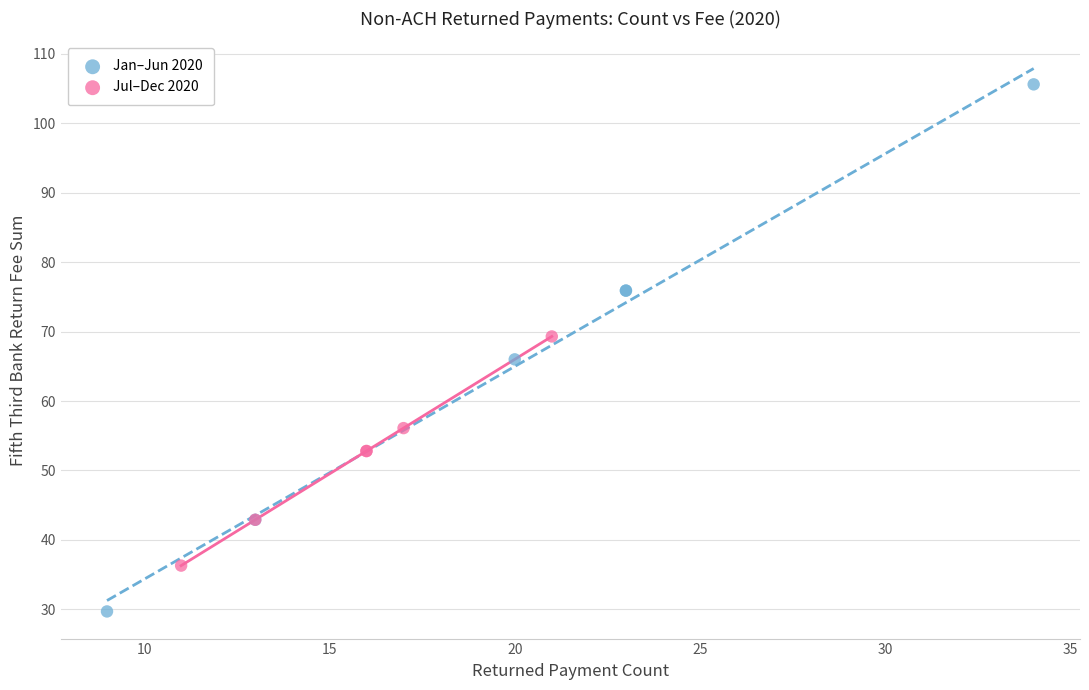

Which series has the widest spread of Y values?

Jan–Jun 2020